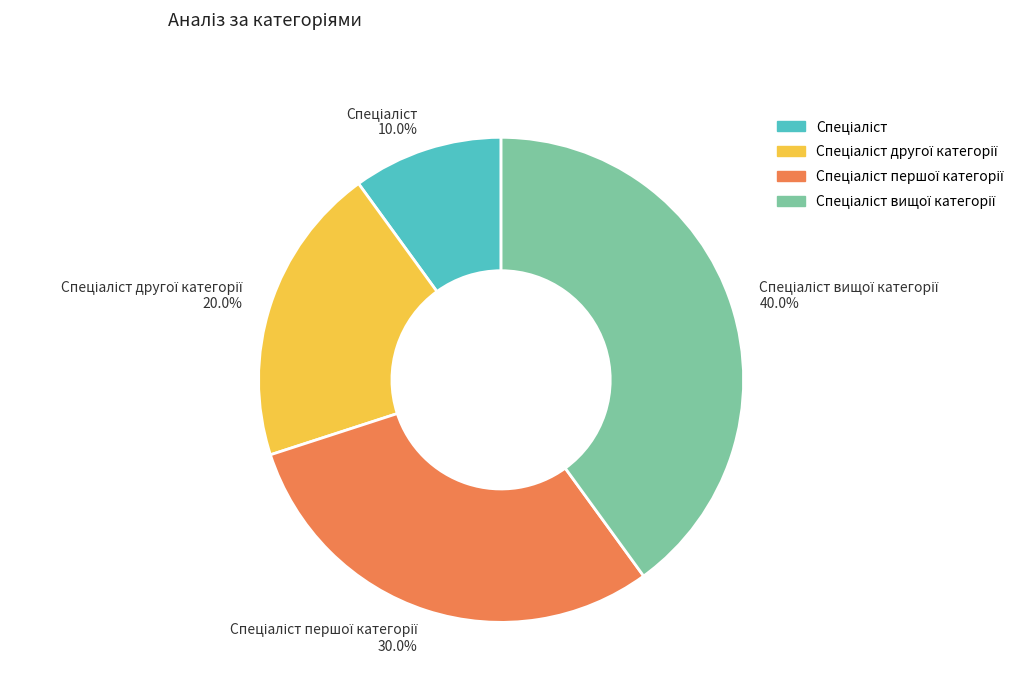

Is there any slice that represents more than half of the pie?

No